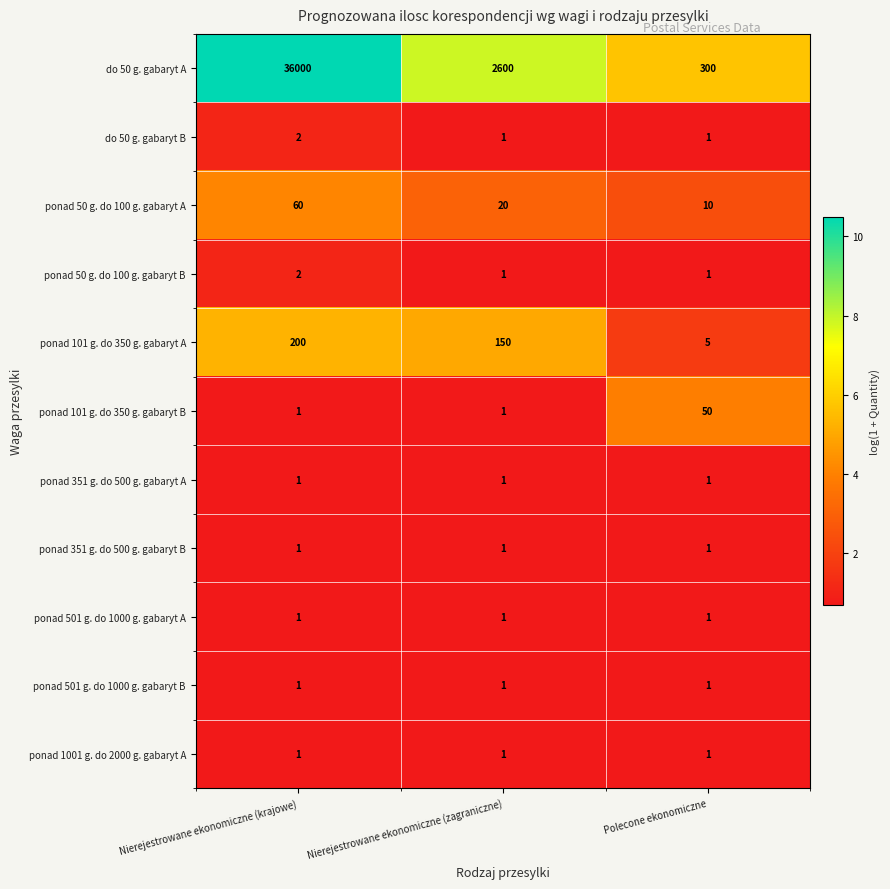

What is the average value of the do 50 g. gabaryt A series?

12967